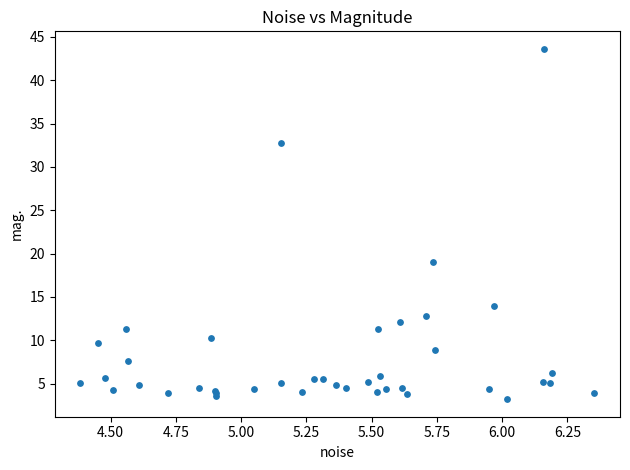

What Y value in the scatter plot is closest to 23?

19.0